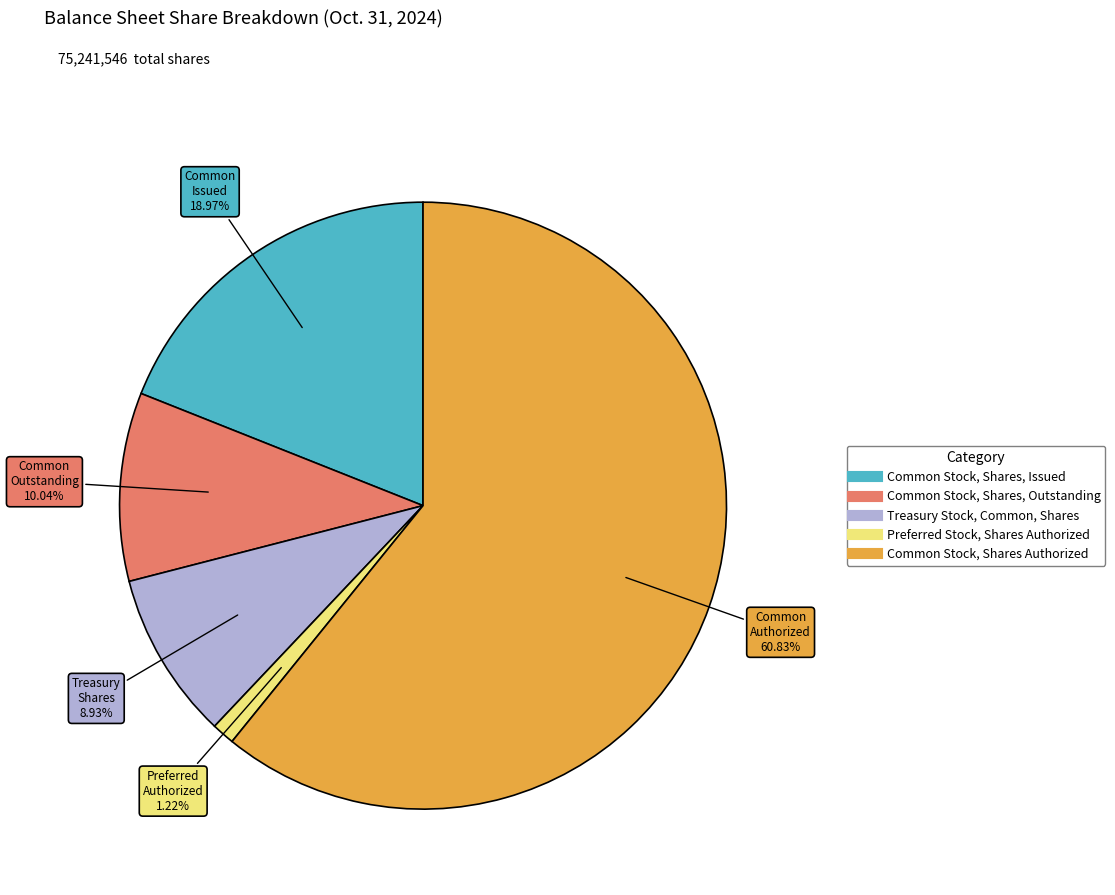

Is Common Stock, Shares Authorized the majority of the pie?

Yes